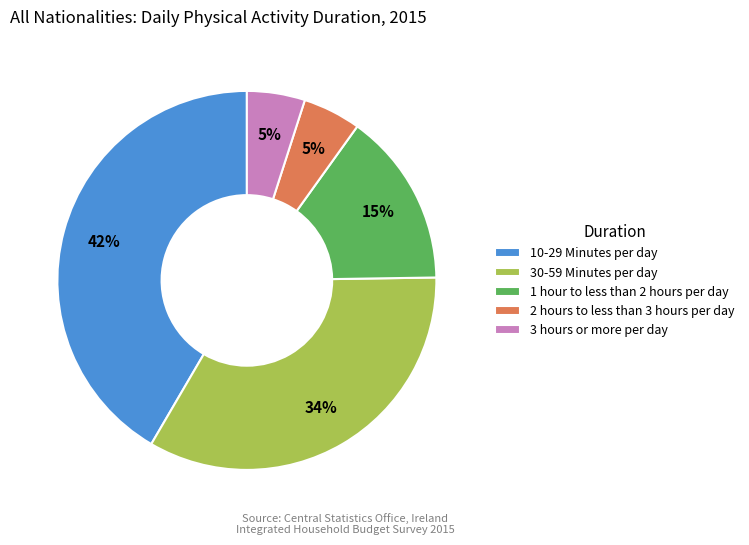

The 1 hour to less than 2 hours per day slice represents 23% of the pie. True or false?

False